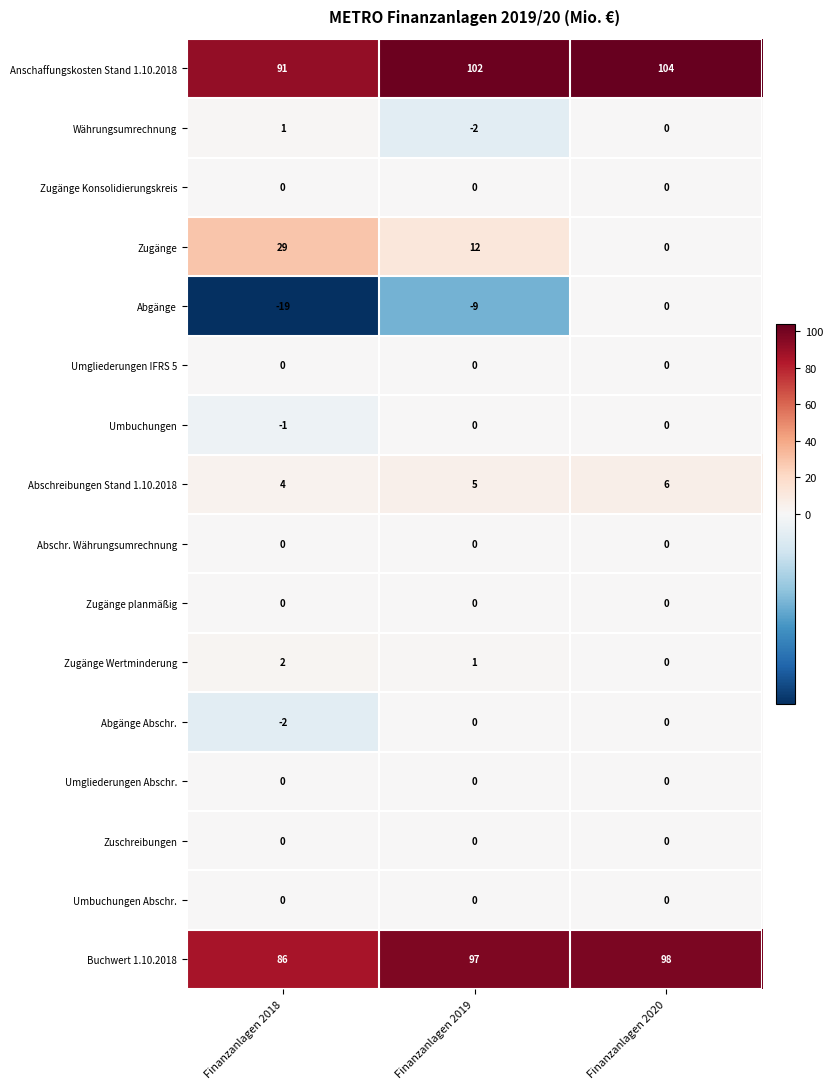

The value of Währungsumrechnung at Finanzanlagen 2019 is -2. True or false?

True